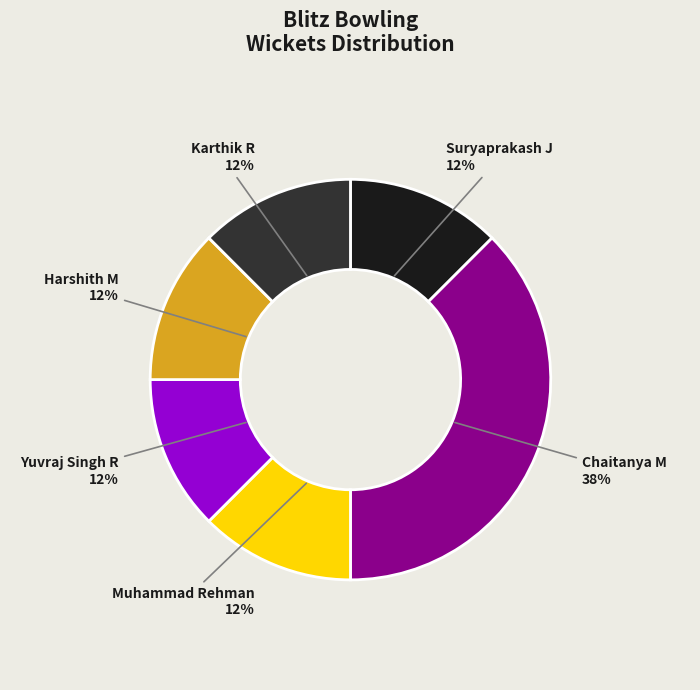

To the nearest percent, what is the average slice percentage?

17%